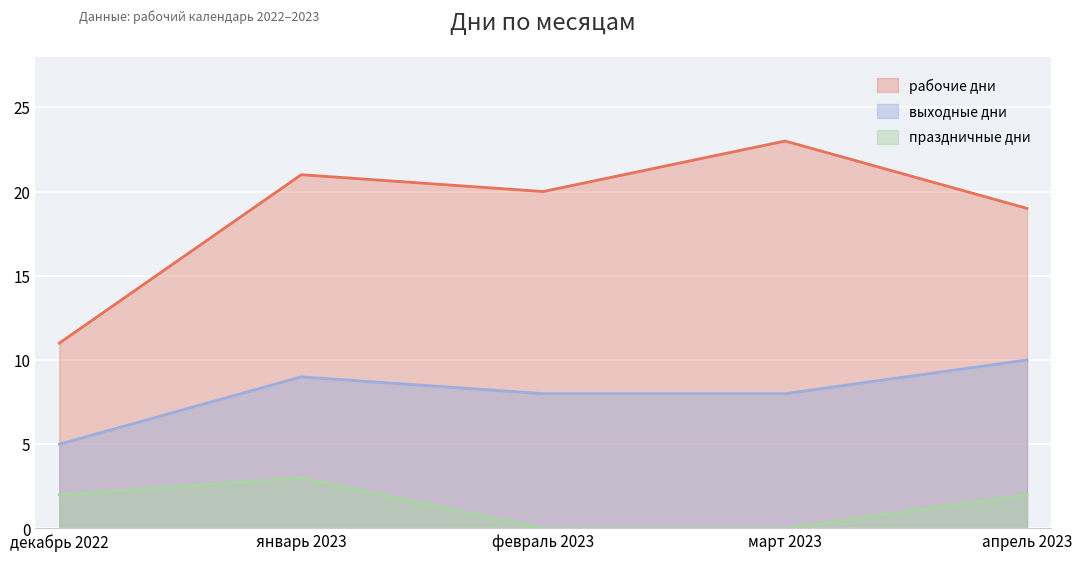

The value of праздничные дни at апрель 2023 is 1. True or false?

False